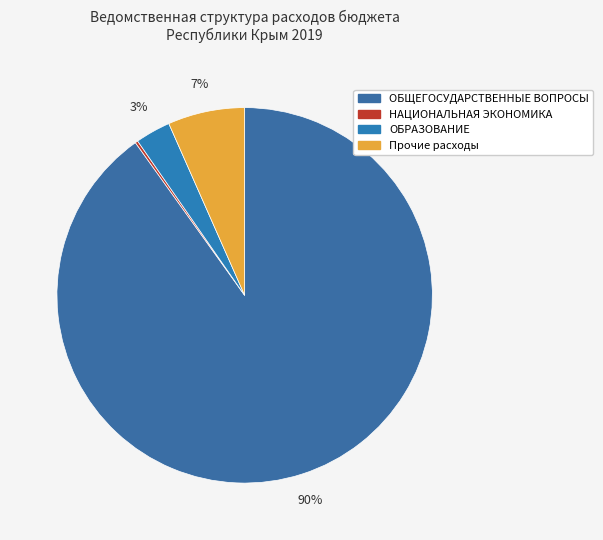

What is the largest slice in the pie chart?

ОБЩЕГОСУДАРСТВЕННЫЕ ВОПРОСЫ